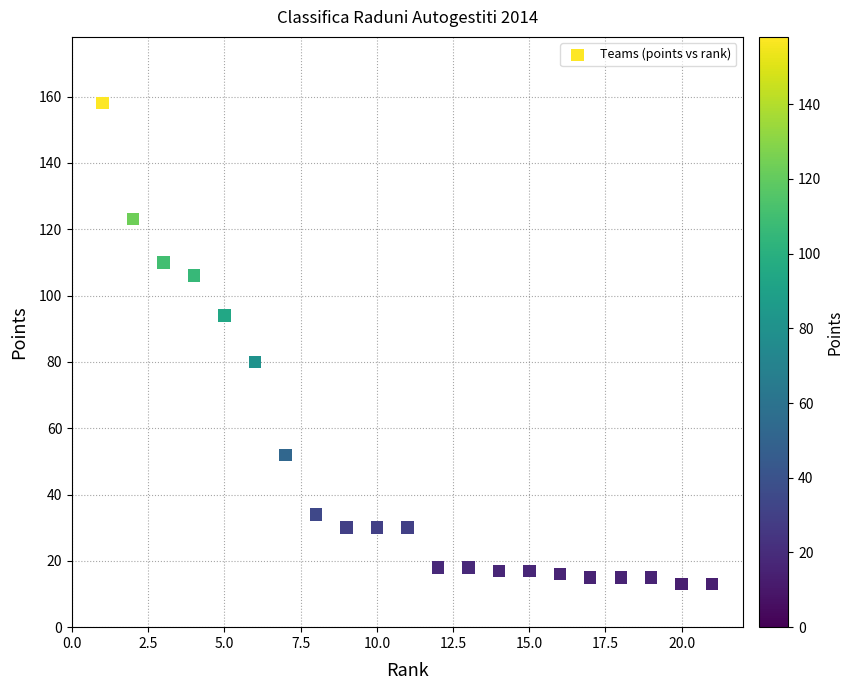

What is the range of Y values (max minus min)?

145